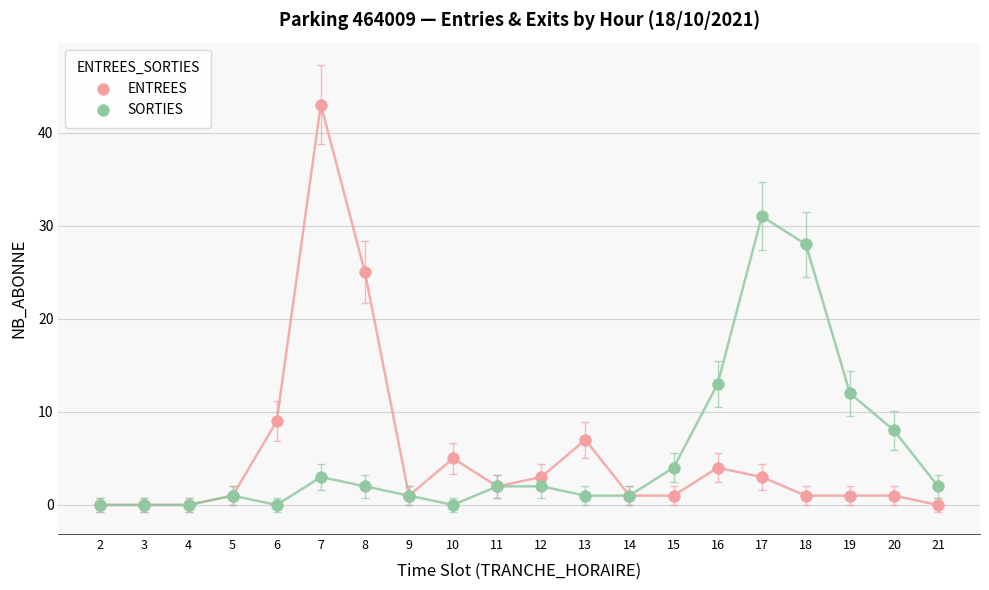

Which series contains the highest Y value?

ENTREES